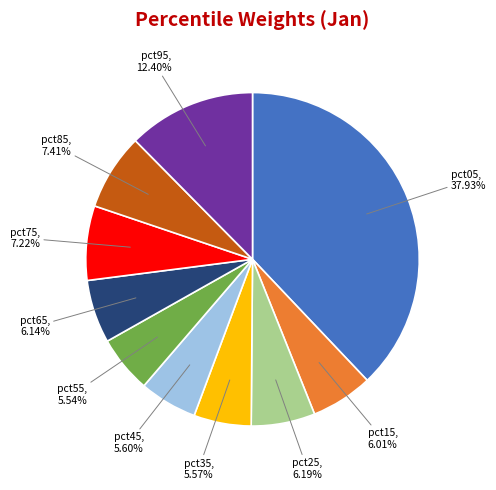

Count the number of slices in the pie.

10